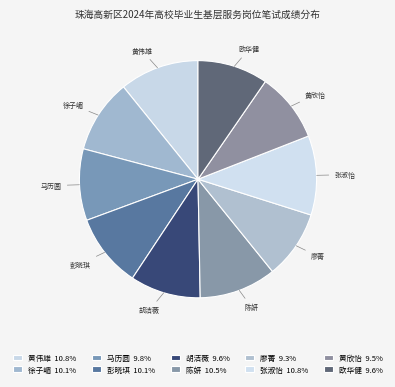

Is it true that 胡洁薇 is 10% of the pie?

True